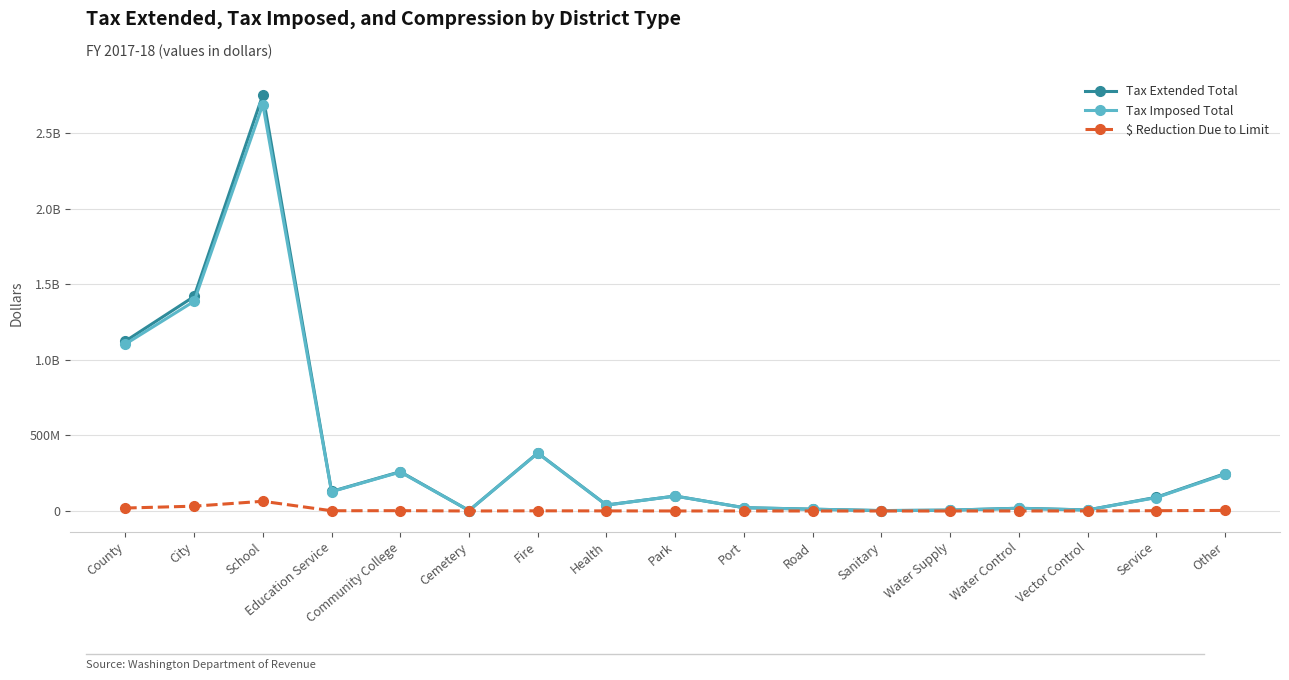

What are all the series names shown in the legend?

Tax Extended Total, Tax Imposed Total, $ Reduction Due to Limit